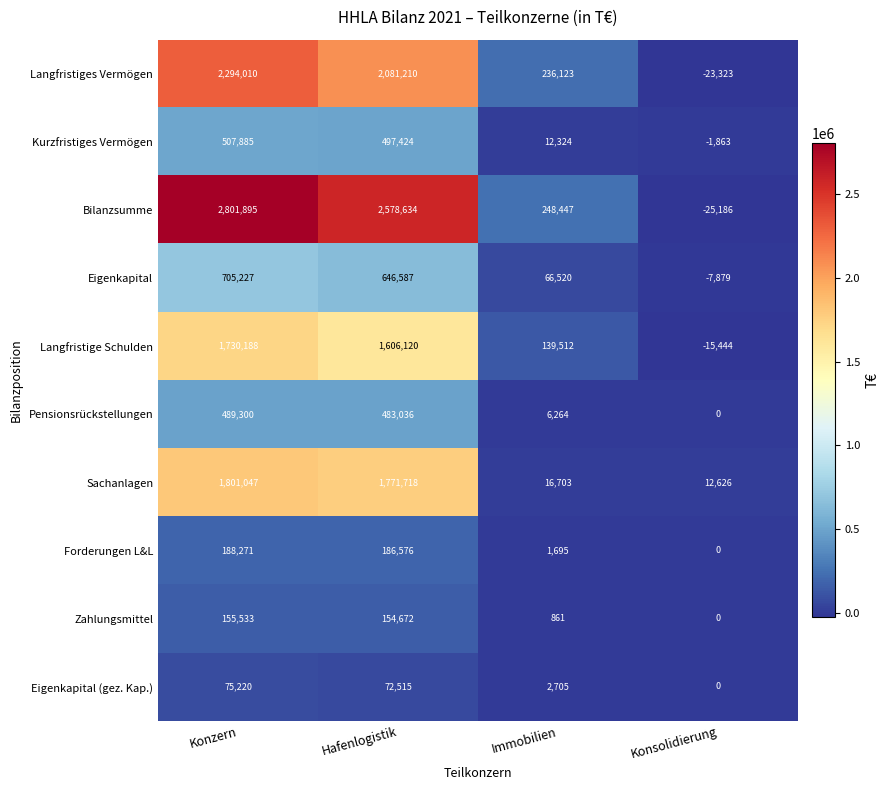

Which label corresponds to the largest value in the chart?

Konzern